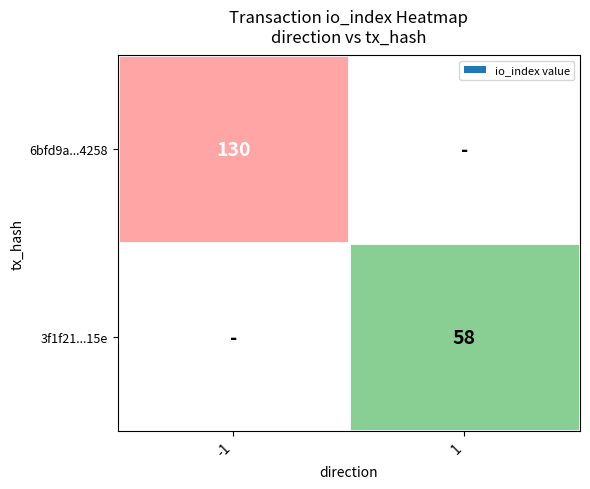

The value of 6bfd9a...4258 at -1 is 38. True or false?

False